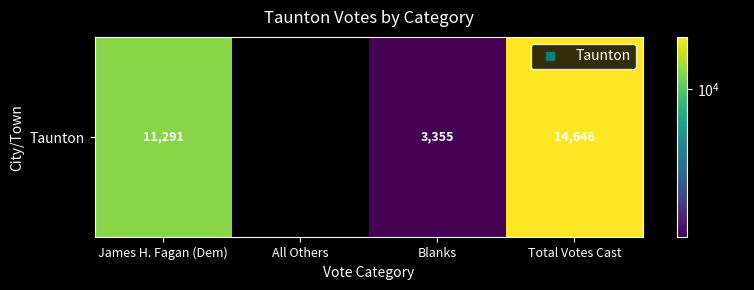

What is the difference between the maximum and minimum values?

14646